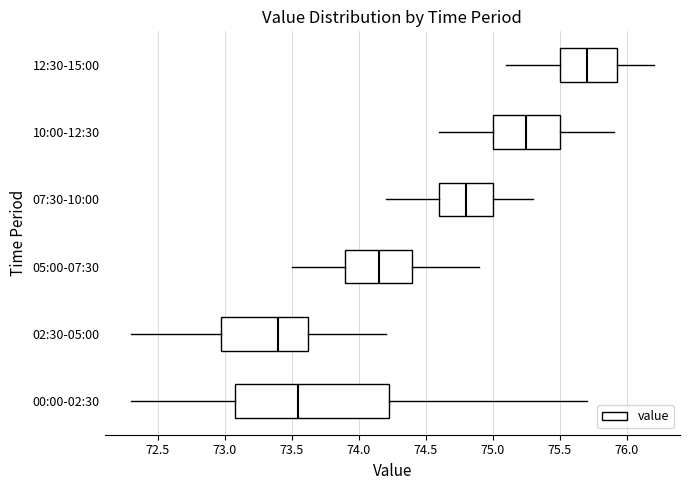

Which box is the widest, from its left edge to its right edge?

00:00-02:30